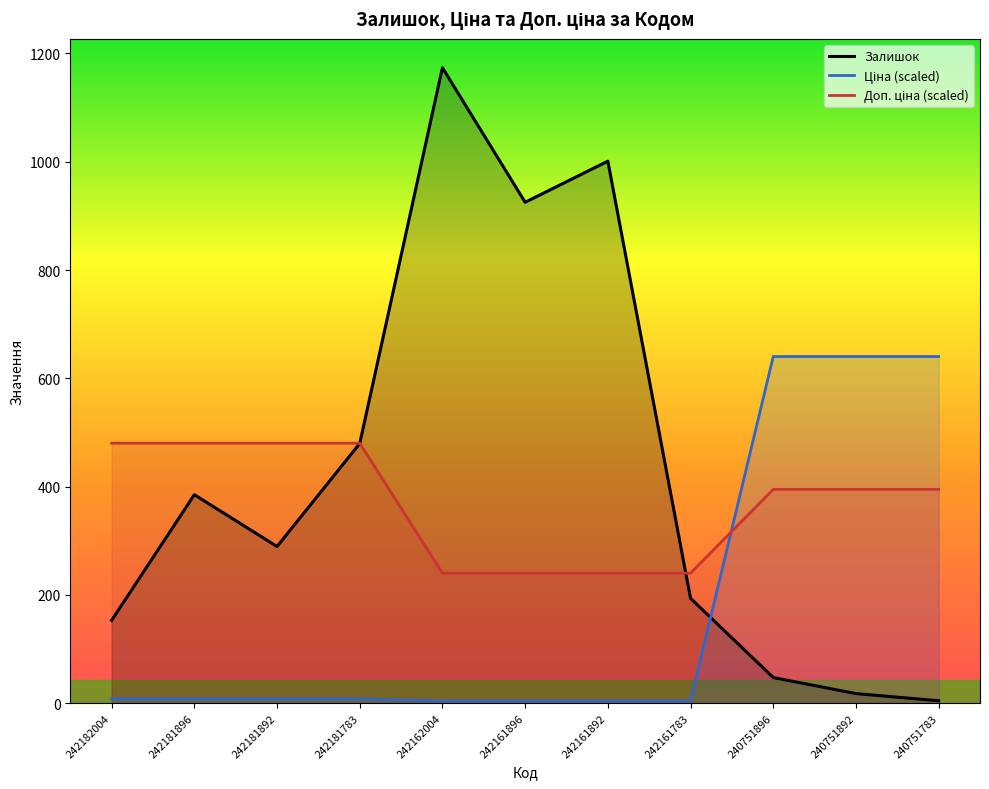

Reading left to right, list all the values displayed in this chart.

Залишок: 152.9	385.0	289.3	479.6	1173.7	925.1	1001.0	193.6	47.3	17.6	4.4
Ціна: 7.8	7.8	7.8	7.8	3.9	3.9	3.9	3.9	640.2	640.2	640.2
Доп. ціна: 480.2	480.2	480.2	480.2	240.1	240.1	240.1	240.1	394.9	394.9	394.9